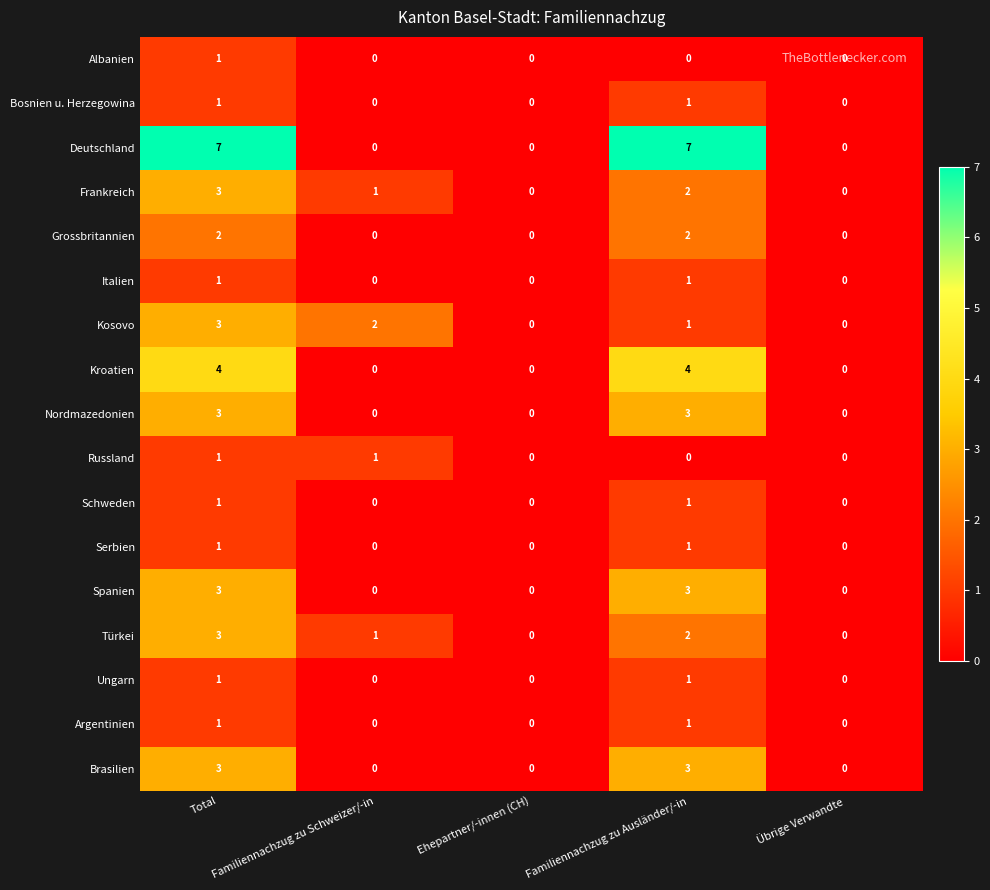

The Italien series shows 1 at Total. True or false?

True